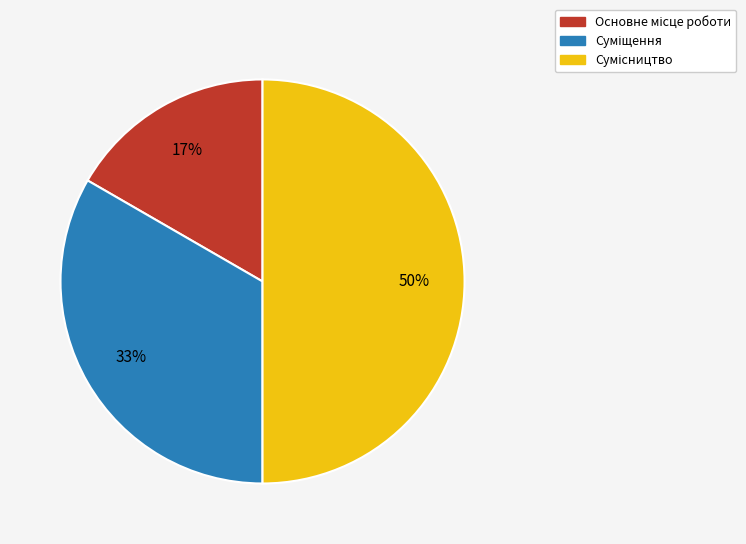

How many segments does this pie chart have?

3